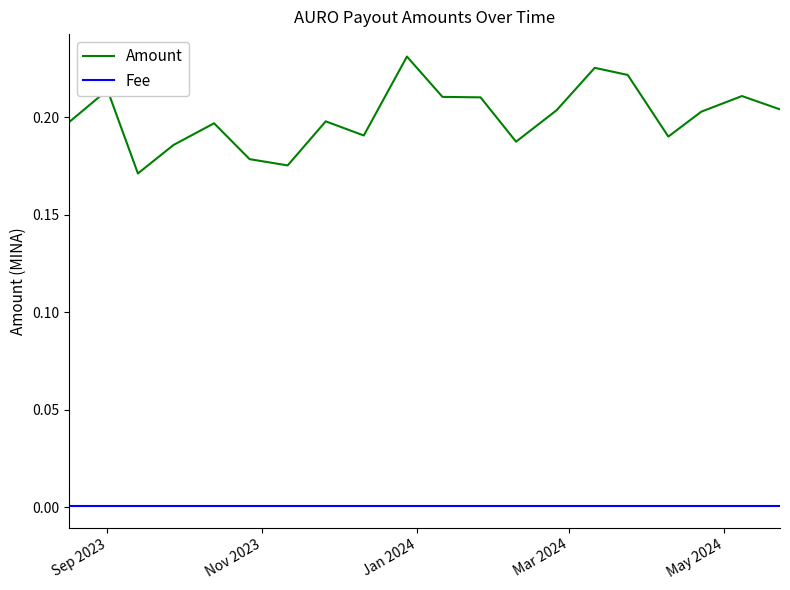

Which series has the largest total across all categories?

Amount